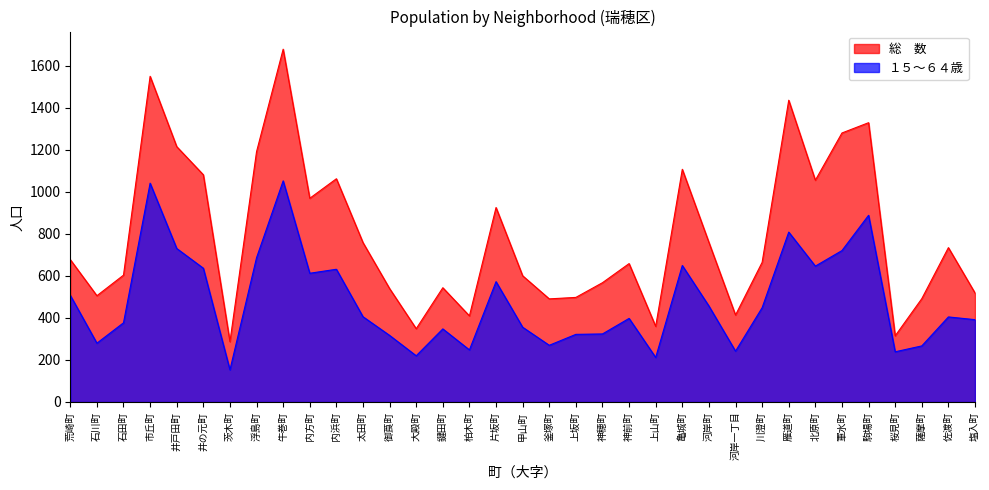

Is it true that 総　数 equals 601 at 甲山町?

True